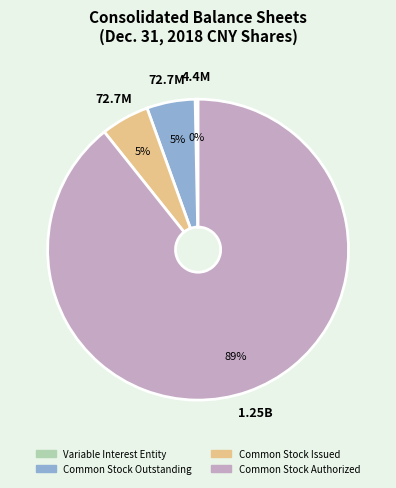

Is there a majority slice in this chart?

Yes